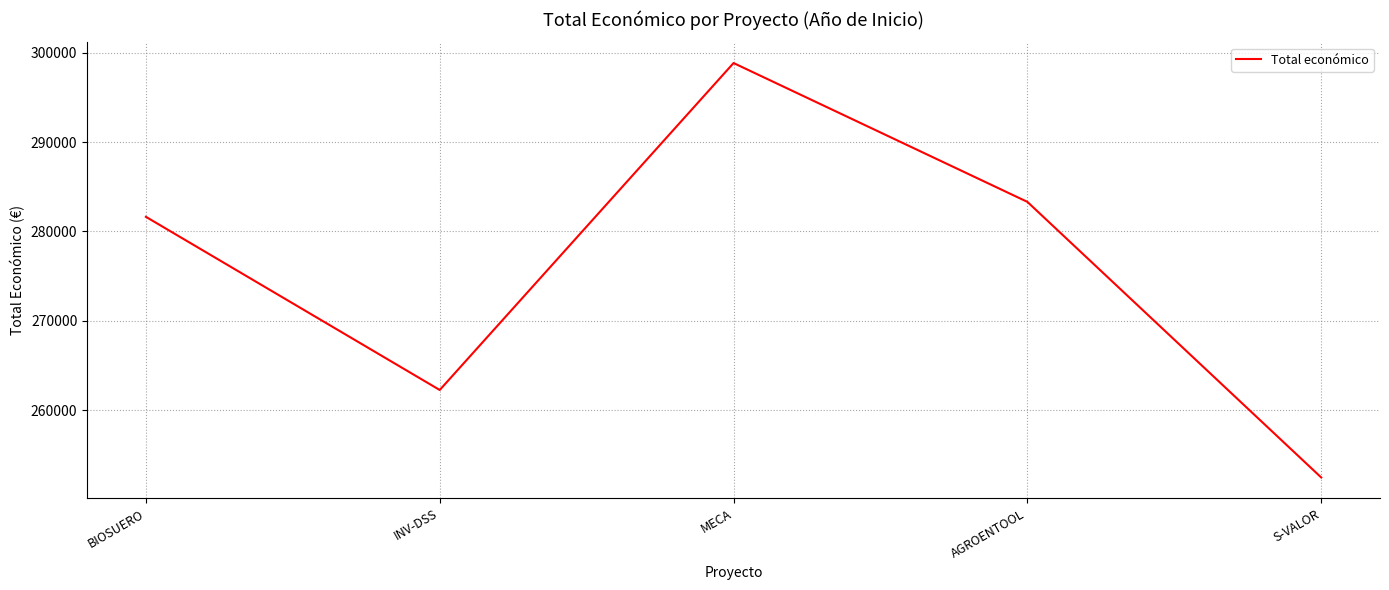

Reading left to right, what are all the values shown in this chart?

BIOSUERO=281639	INV-DSS=262252	MECA=298853	AGROENTOOL=283310	S-VALOR=252456